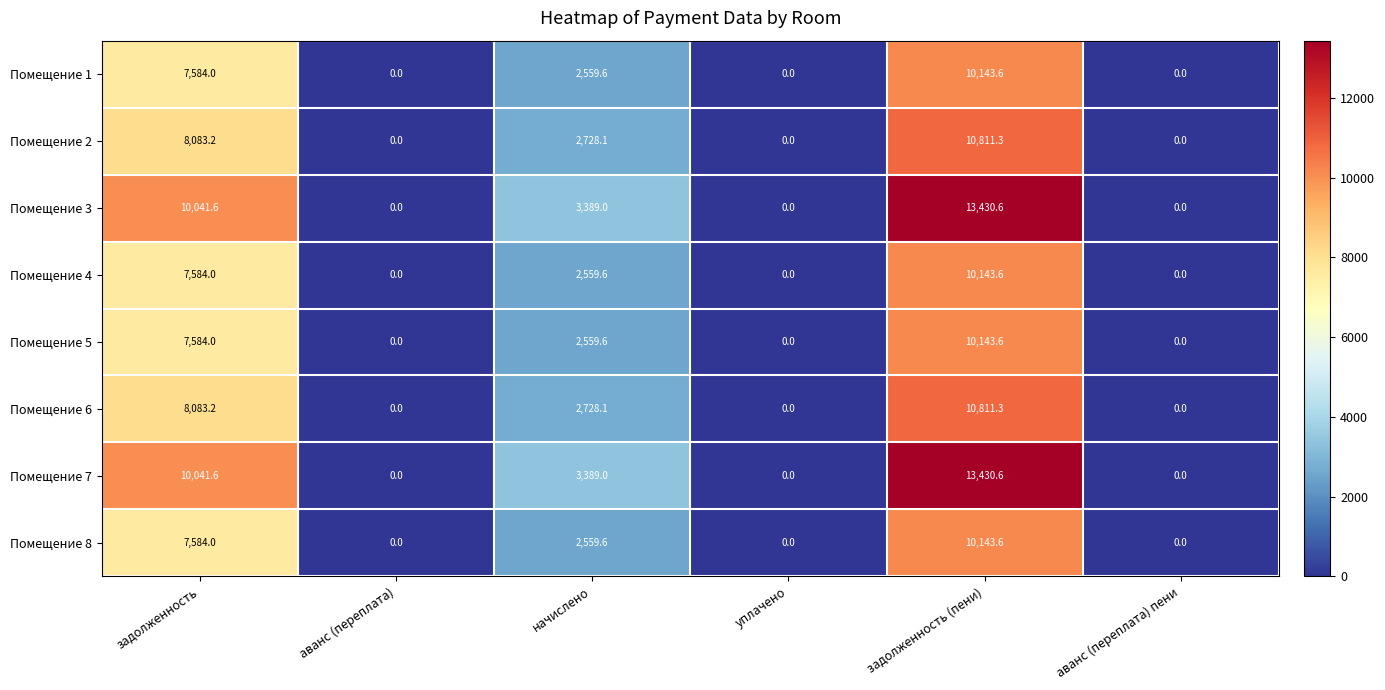

Which category has the highest value across all series?

задолженность (пени)